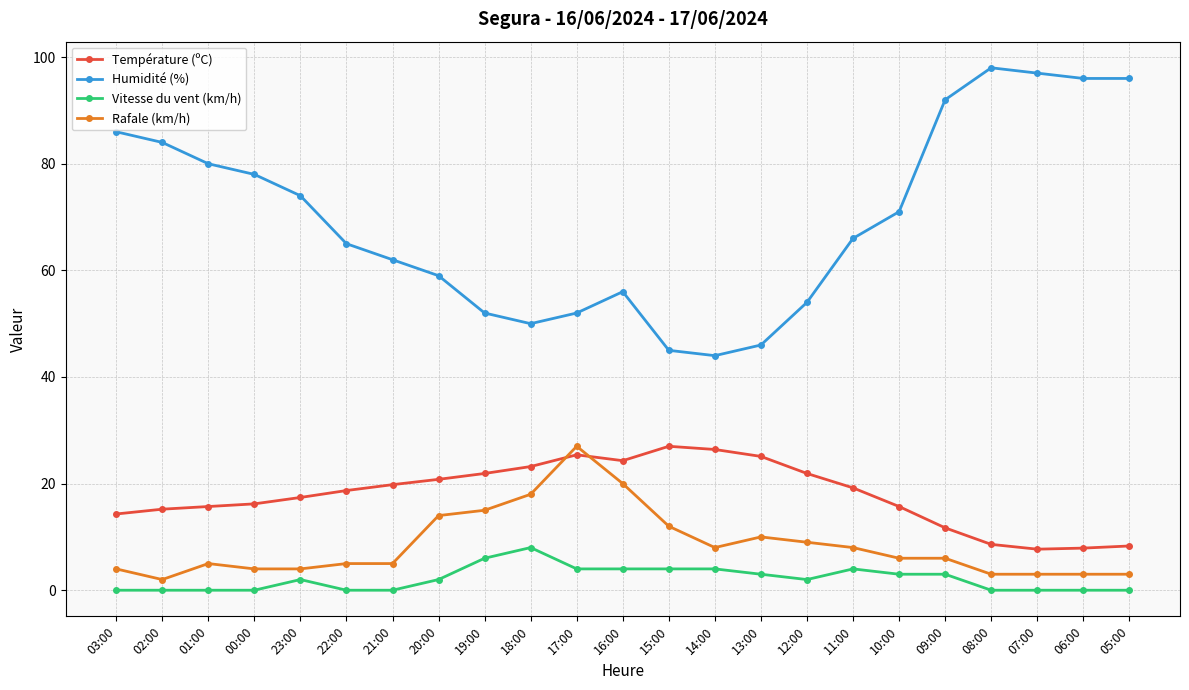

Which series has the largest range (max minus min)?

Humidité (%)